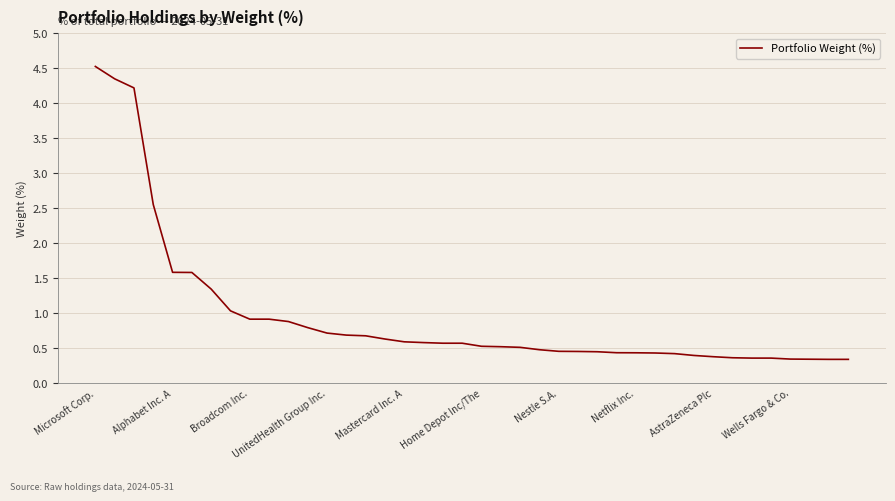

What is the difference between the maximum and minimum values?

4.2